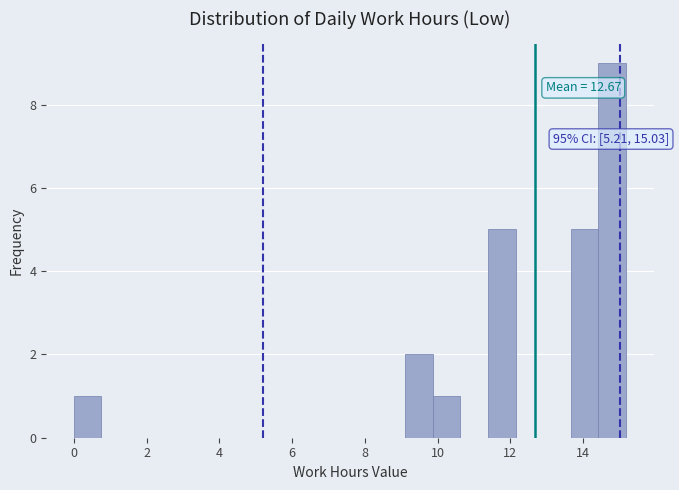

Around what value on the x-axis is the tallest bar? Give the approximate position of its centre, as read against the axis.

14.8